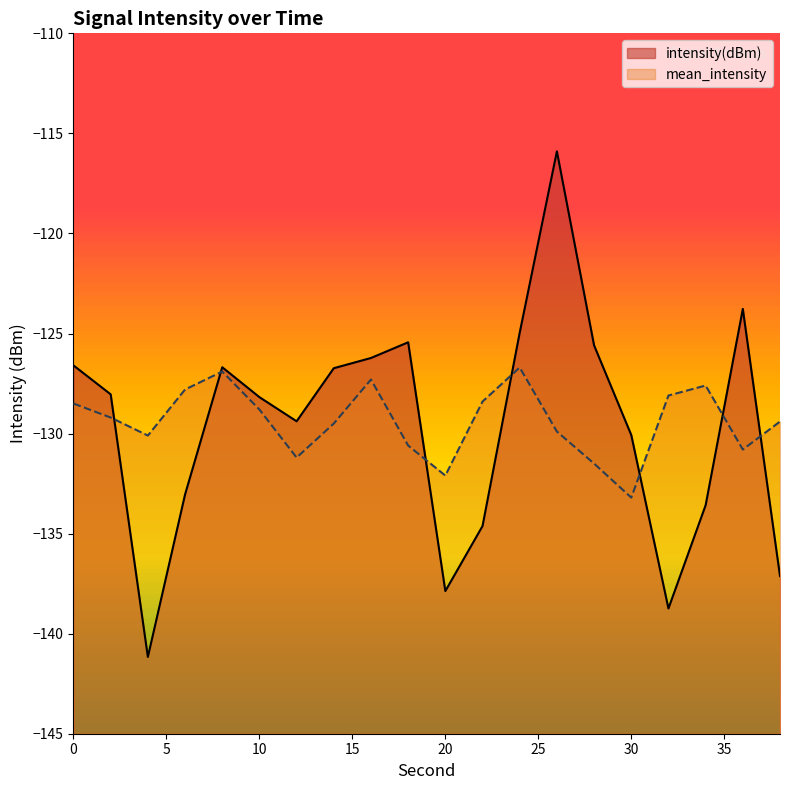

What is the spread (max minus min) of values at 8?

0.2